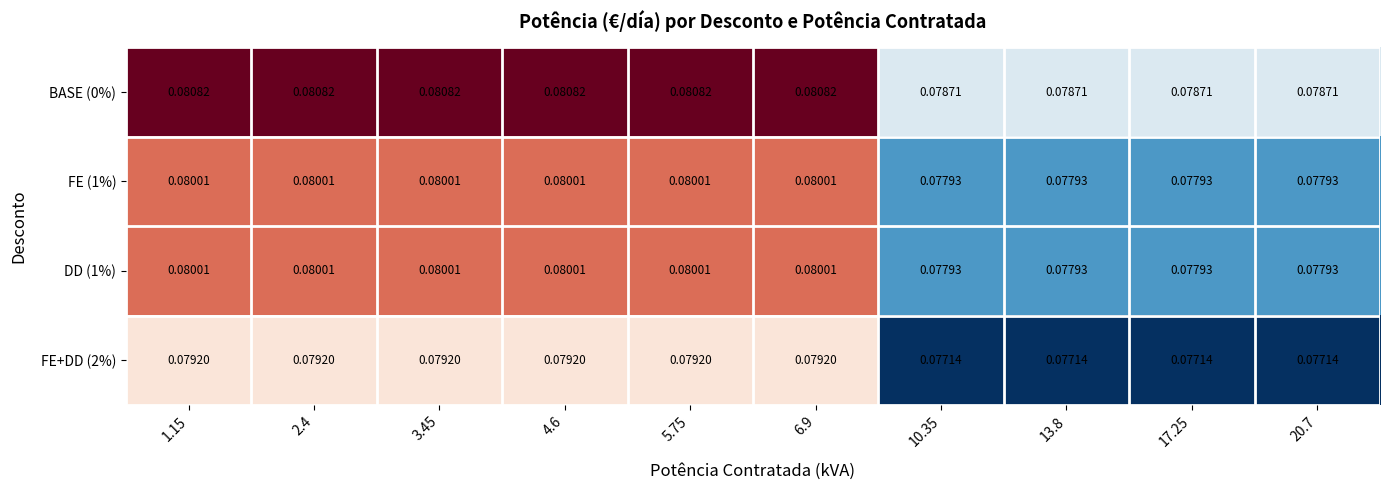

List the series in order of their peak value, lowest first.

FE+DD (2%), FE (1%), DD (1%), BASE (0%)